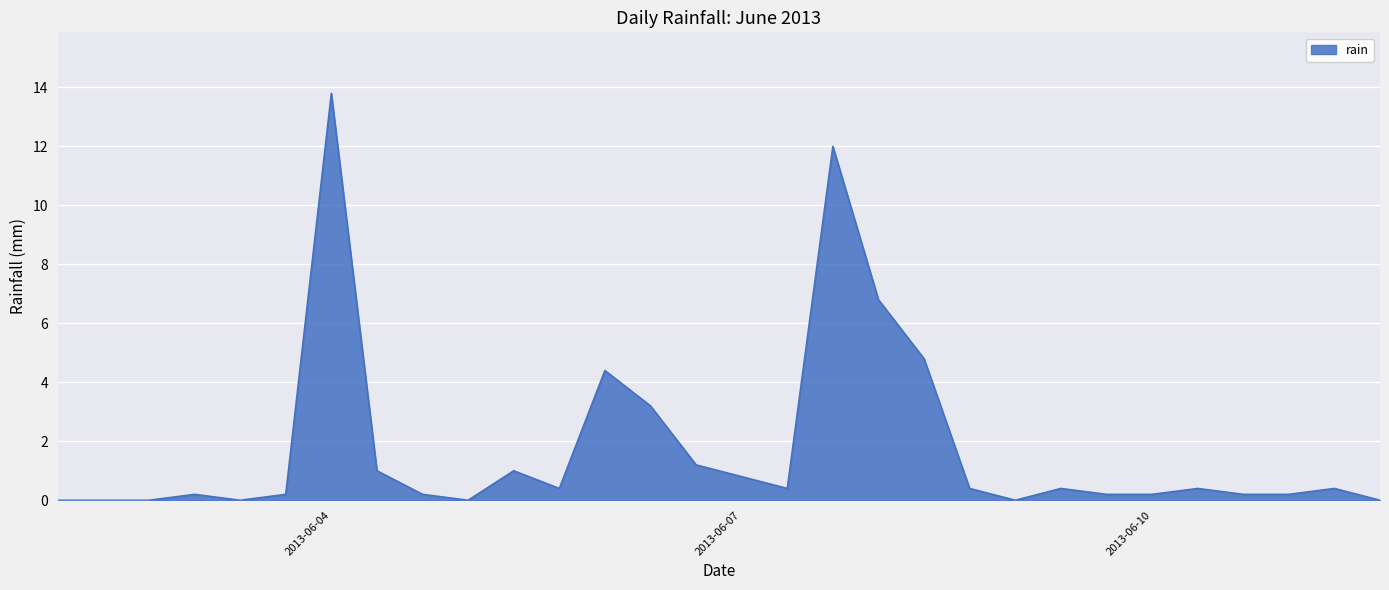

What is the difference between the maximum and minimum values?

13.8